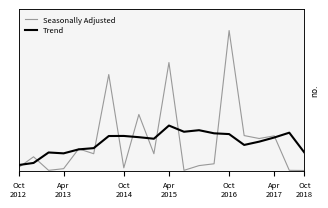

What is the highest value of the Seasonally Adjusted series?

1023.0